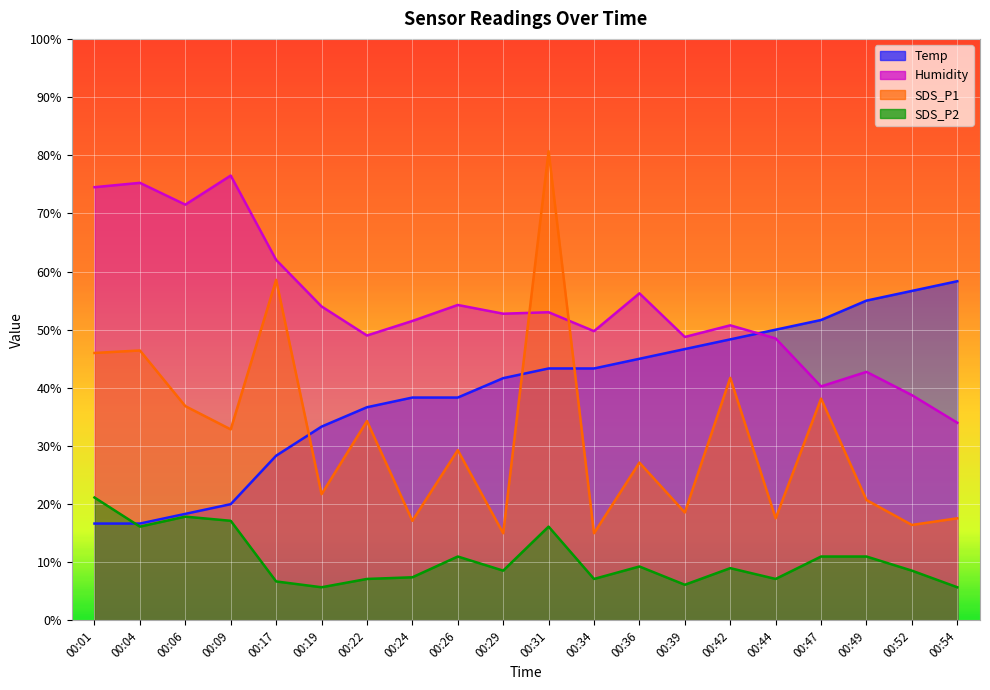

List the labels in order of SDS_P2 value, largest first.

00:01, 00:06, 00:09, 00:04, 00:31, 00:26, 00:47, 00:49, 00:36, 00:42, 00:29, 00:52, 00:24, 00:22, 00:34, 00:44, 00:17, 00:39, 00:19, 00:54